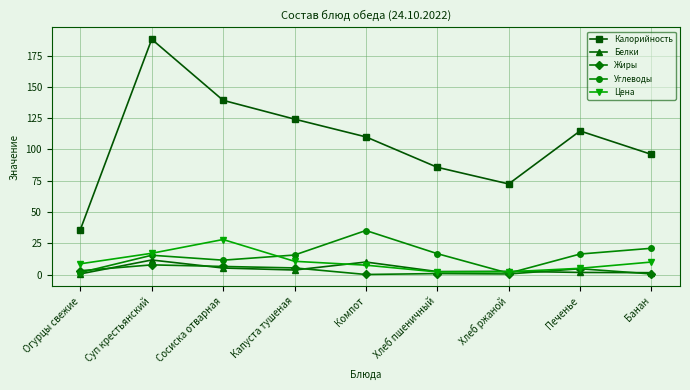

What is the label of the 7th point from the right?

Сосиска отварная